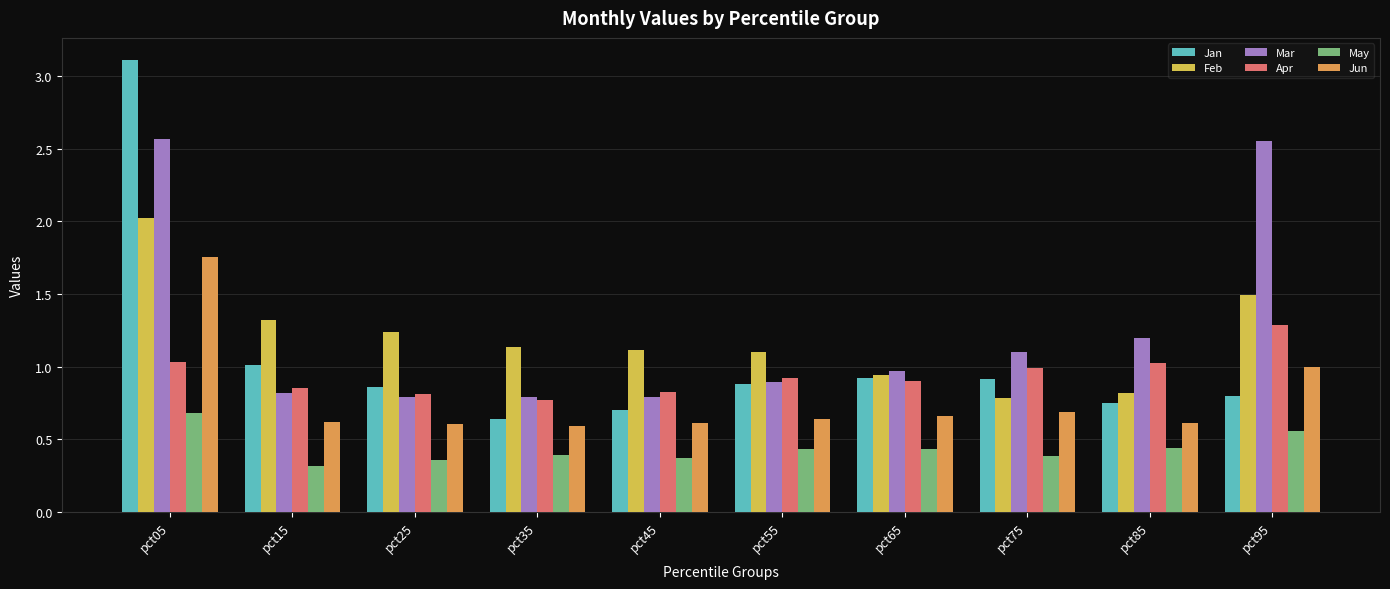

What is the greatest value displayed?

3.1